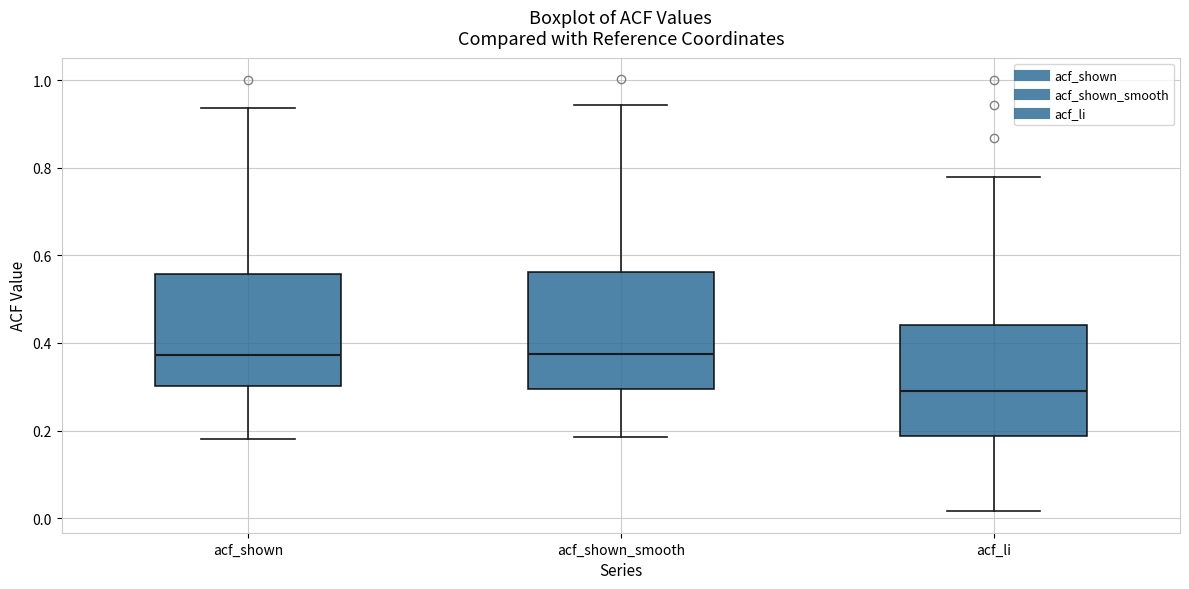

Where does the median line of the box for acf_shown_smooth sit on the y-axis? The values are not printed on the chart, so give them approximately, as read against the axis.

0.38